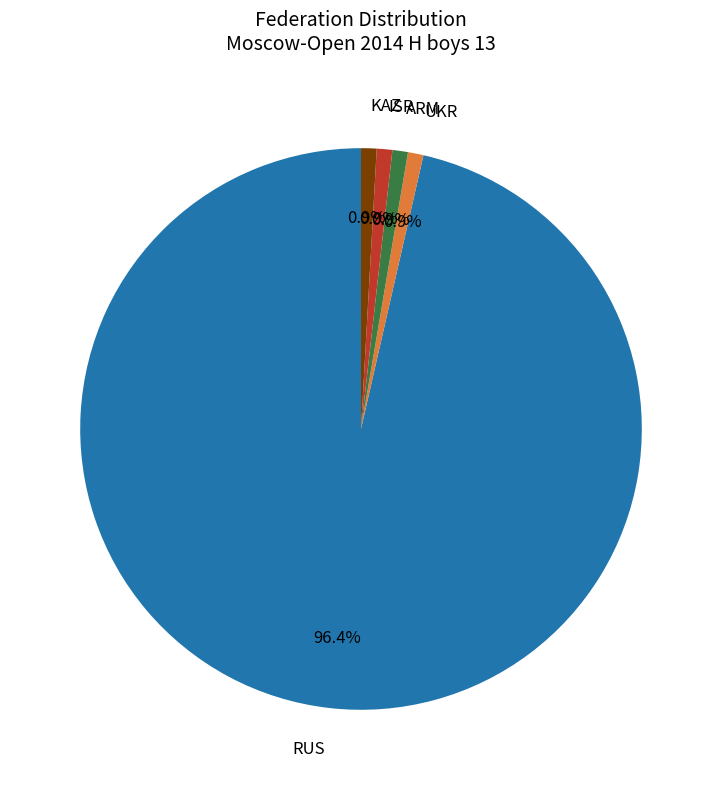

Is it true that RUS is 96% of the pie?

True